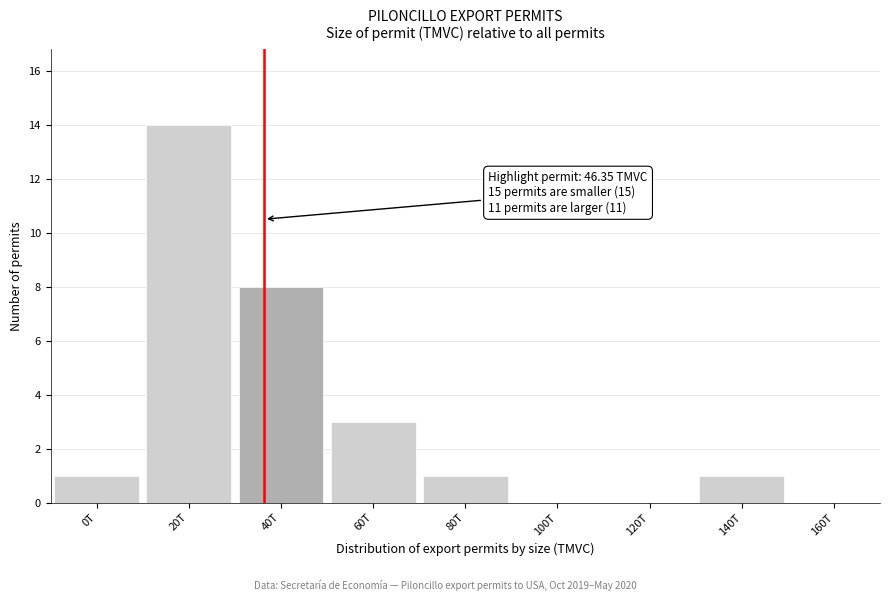

Reading left to right, extract all data points from this chart.

0T=1	20T=14	40T=8	60T=3	80T=1	100T=0	120T=0	140T=1	160T=0